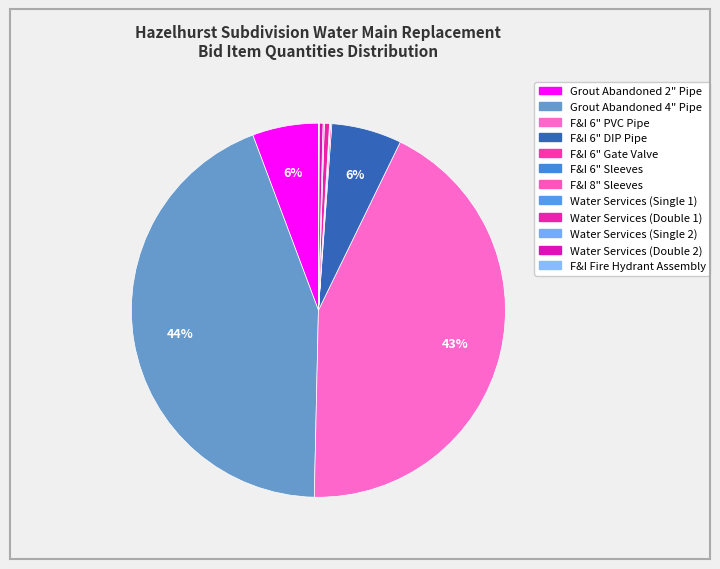

Is it true that Water Services (Single 2) is 0% of the pie?

True